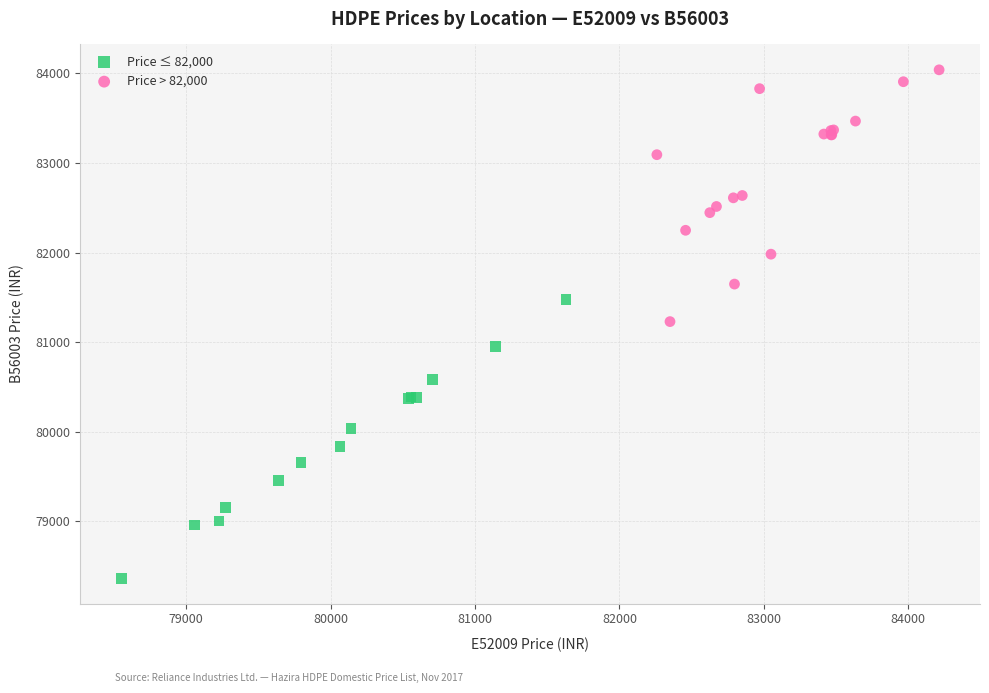

Which series has the widest spread of Y values?

Price ≤ 82,000